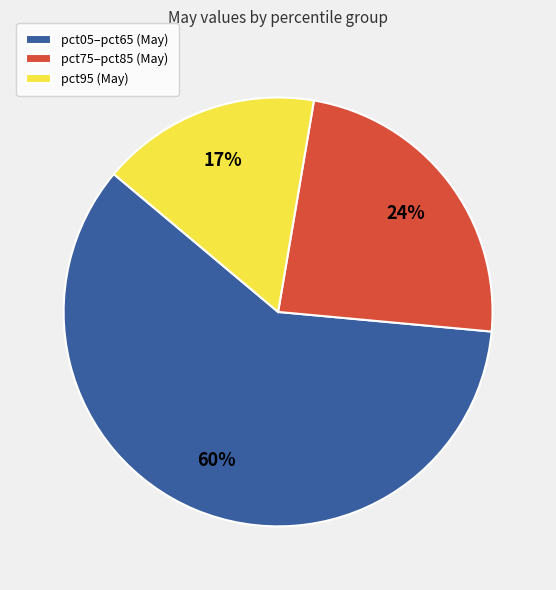

Which slice is the largest?

pct05–pct65 (May)